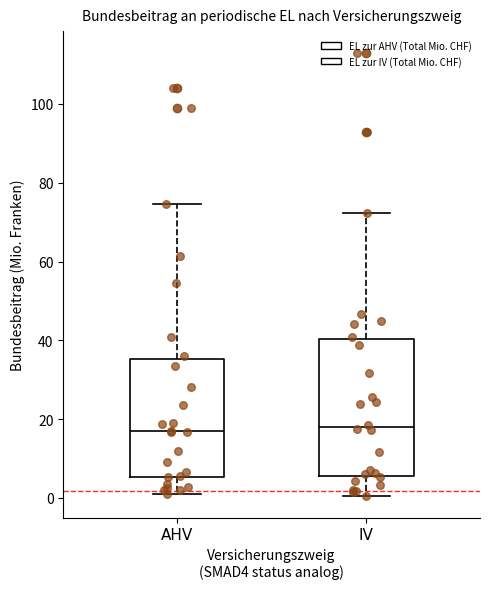

Reading left to right, read every box against the y-axis: the position of its median line, the range the box covers, and the ends of its whiskers. The values are not printed on the chart, so give them approximately, as read against the axis.

AHV: median 16, box 6 to 36, whiskers 0 to 74
IV: median 18, box 6 to 40, whiskers 0 to 72